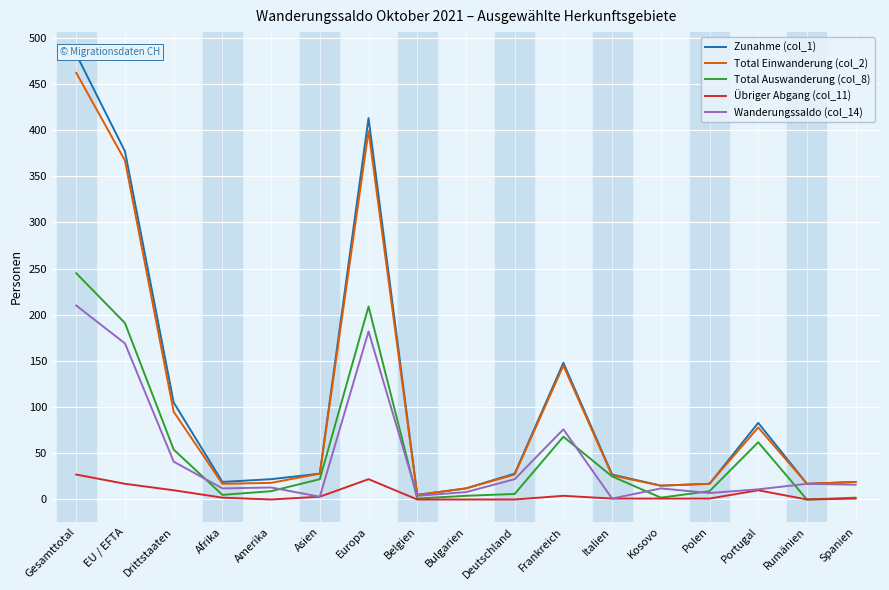

Is it true that Zunahme (col_1) equals 2 at Belgien?

False